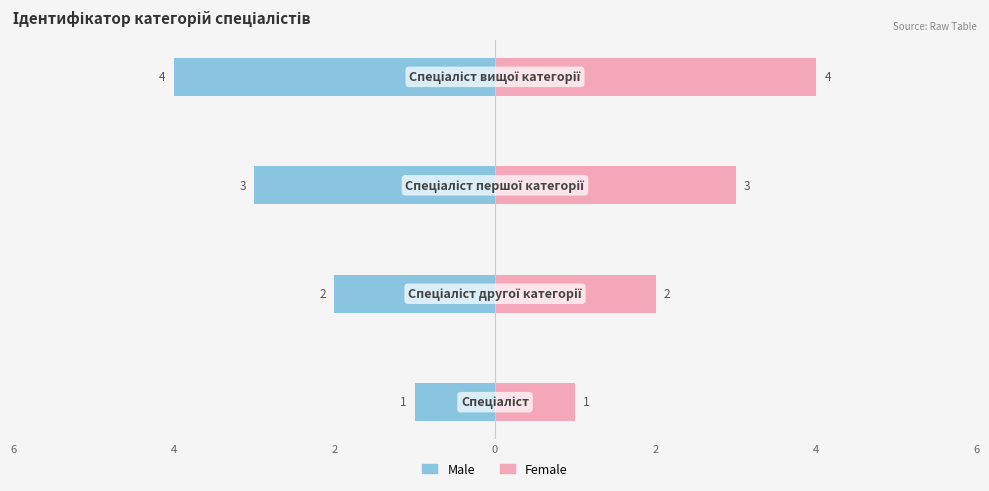

What is the value of the Male bar at the 4th from the left?

-4